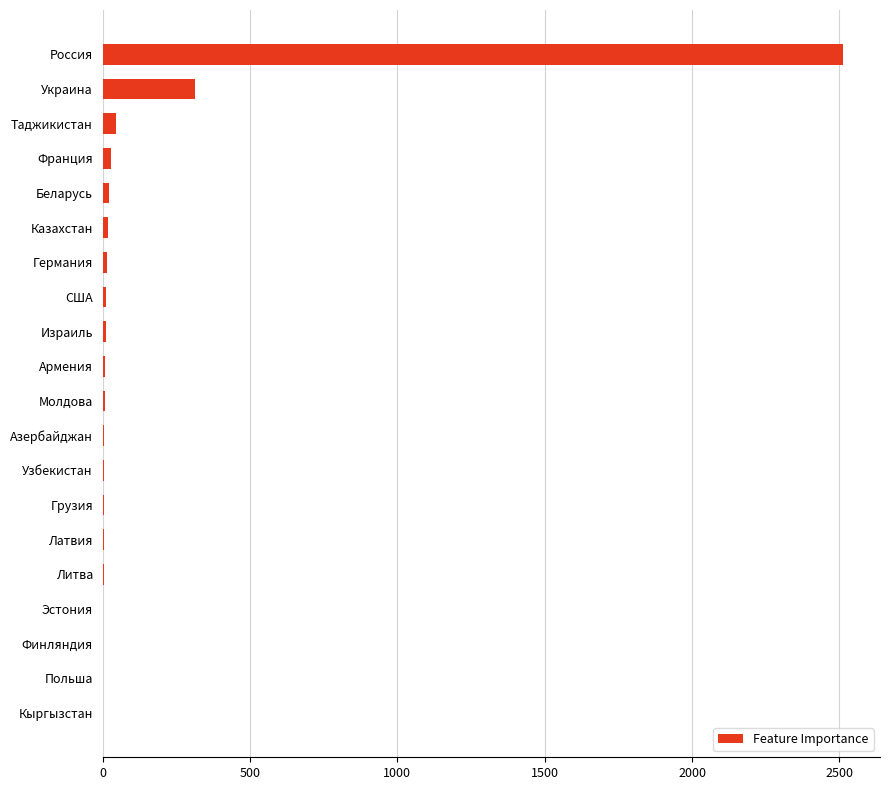

Which category has the highest value across all series?

Россия